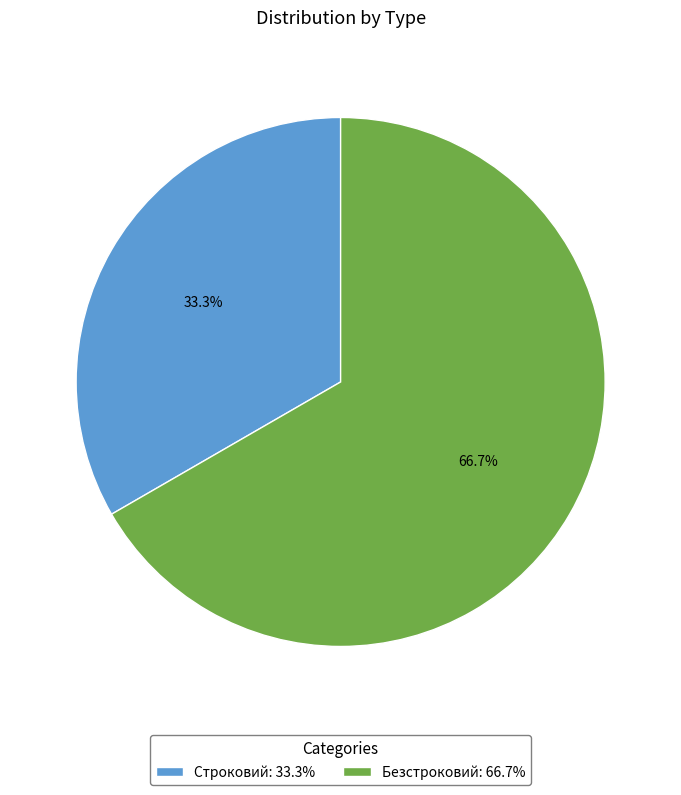

What is the total percentage of Безстроковий and Строковий?

100.0%